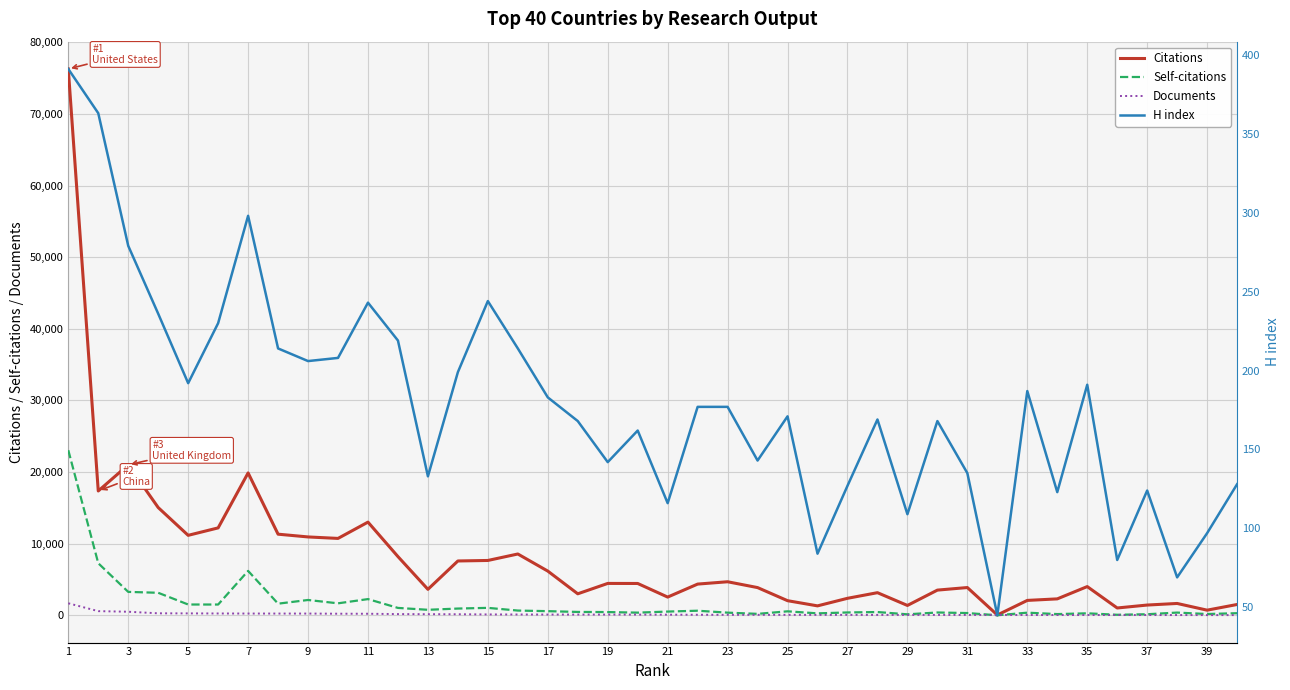

Which series has the largest range (max minus min)?

Citations